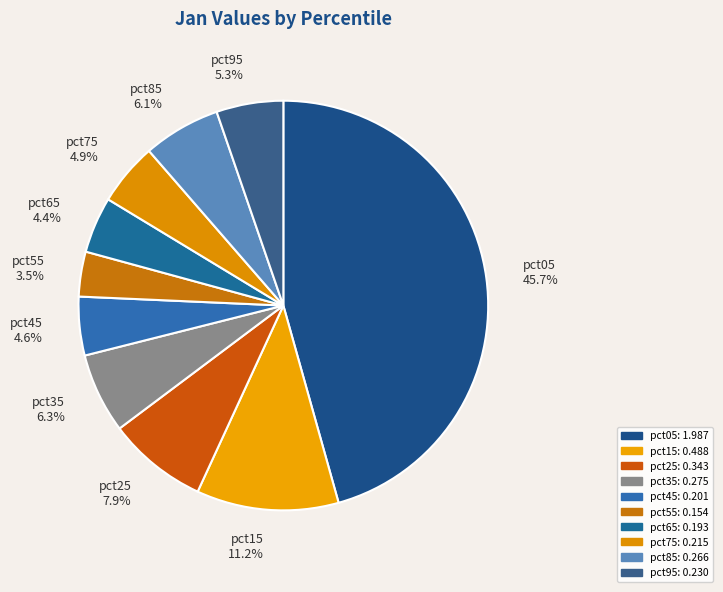

Between pct25 and pct35, which is larger?

pct25